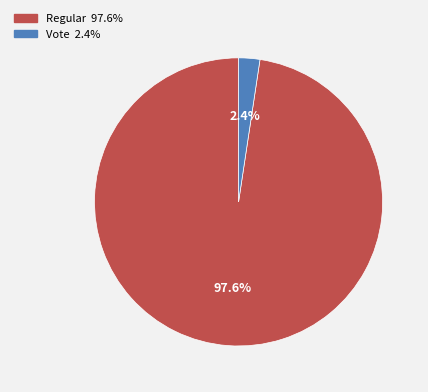

Is there a majority slice in this chart?

Yes